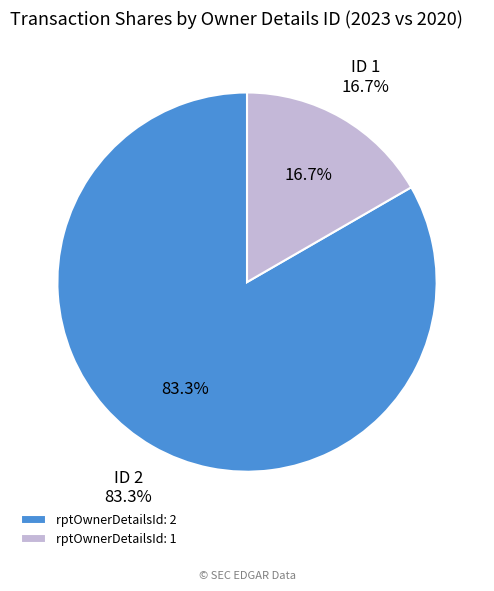

How many segments does this pie chart have?

2